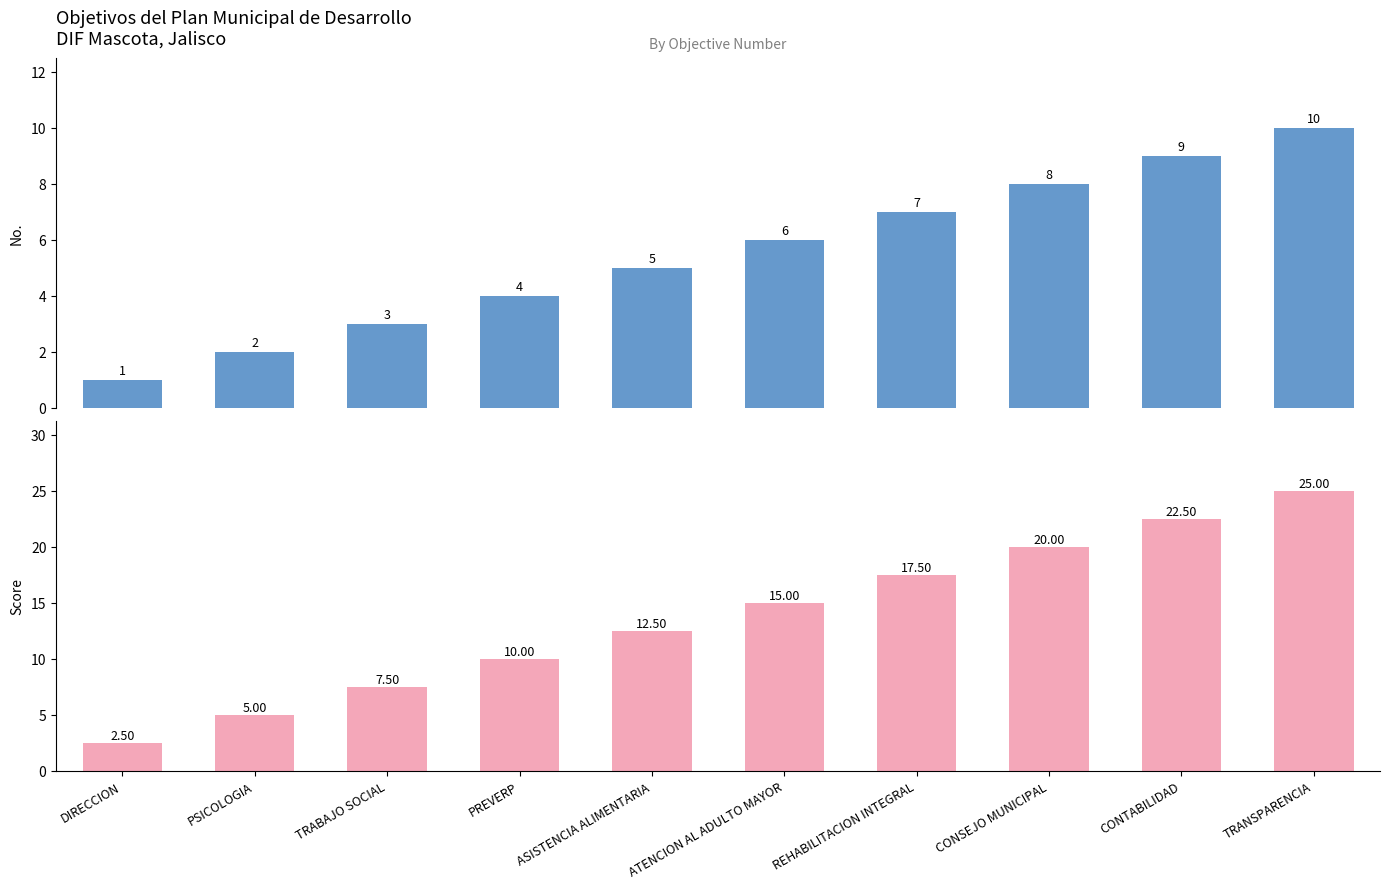

How many bars are there in total?

20